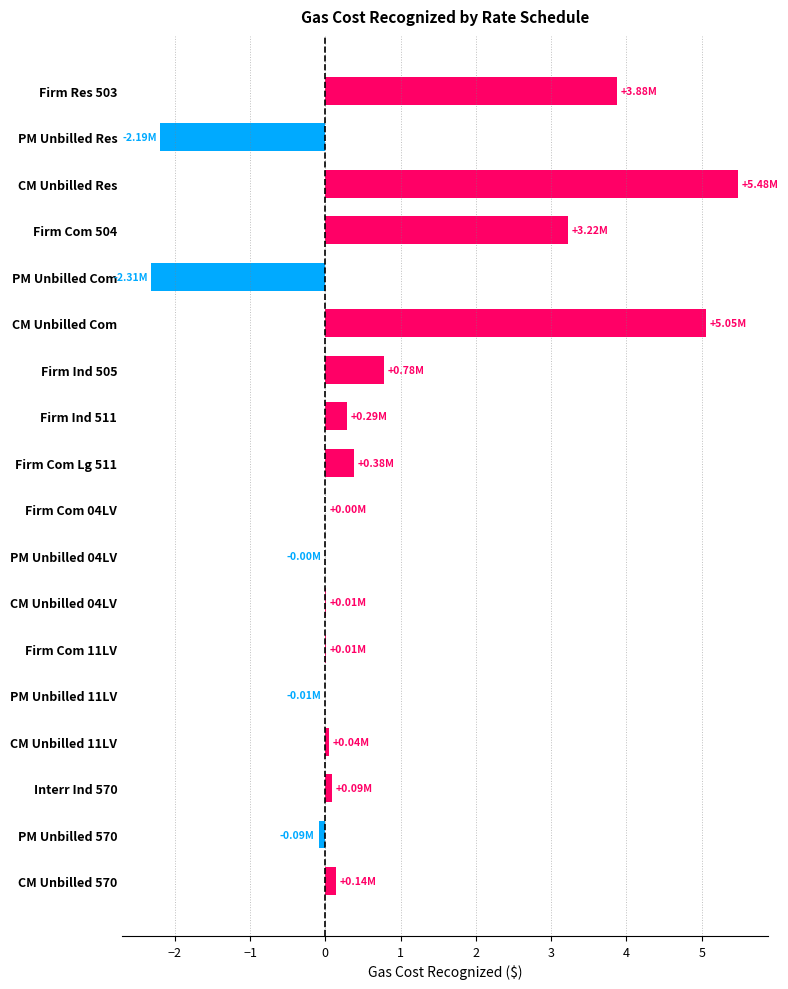

Which category has the highest value across all series?

CM Unbilled Res